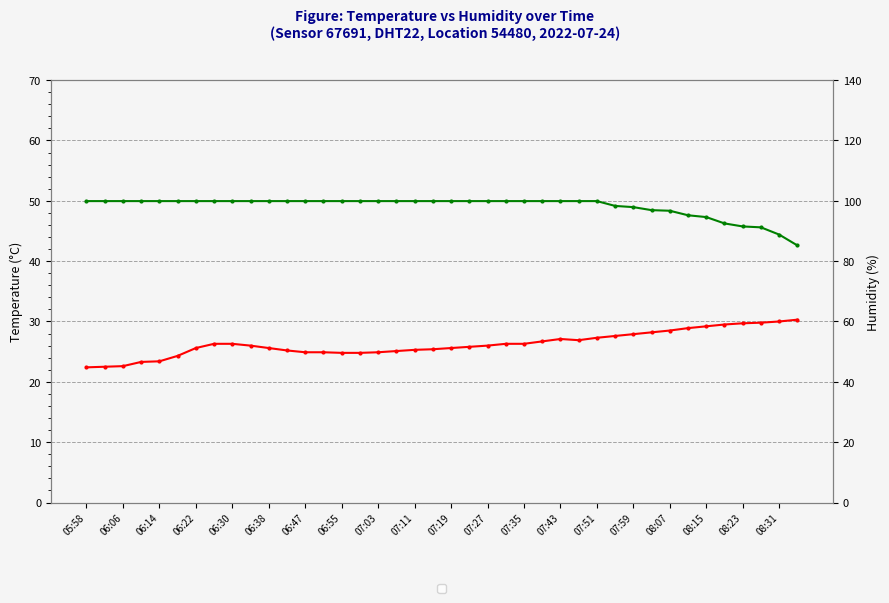

True or false: Temperature (°C) and Humidity (%) intersect in this chart.

False